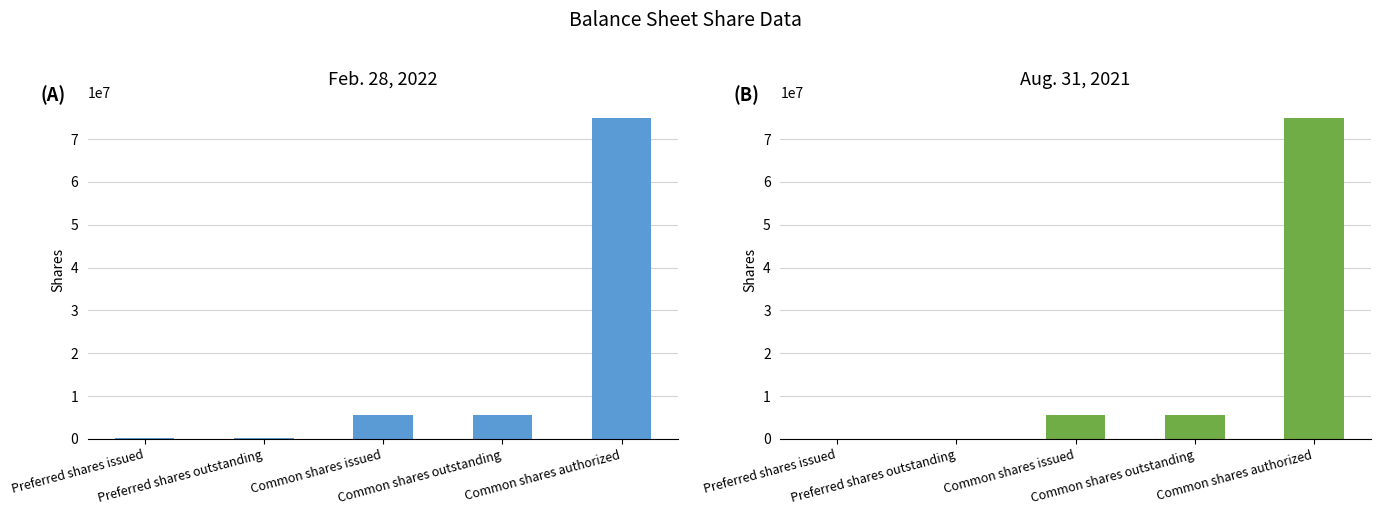

Reading left to right, what are all the values shown in this chart?

Feb. 28, 2022: 100000	100000	5461500	5461500	75000000
Aug. 31, 2021: 0	0	5461500	5461500	75000000